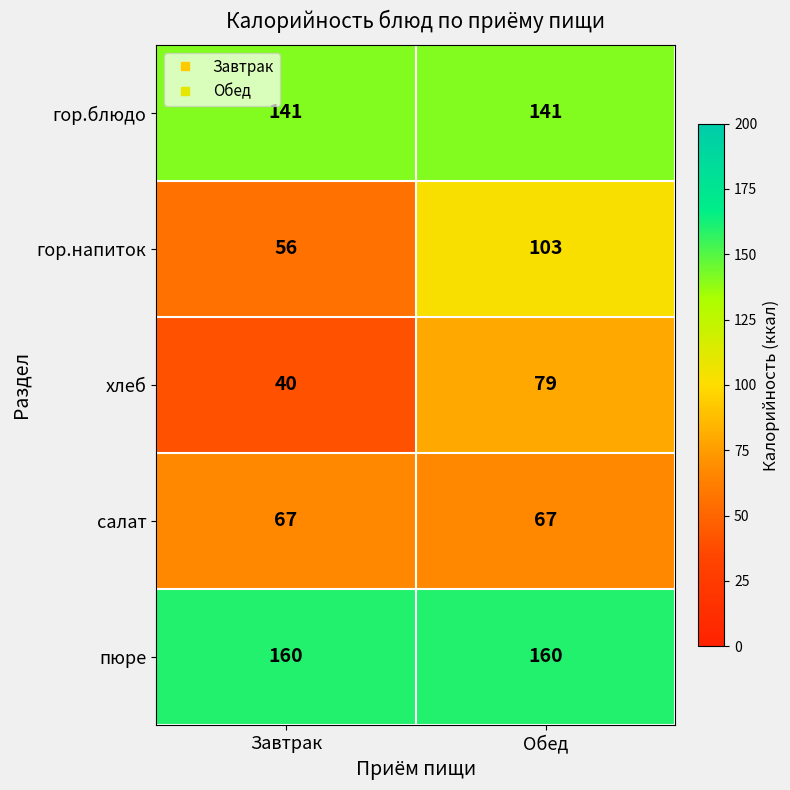

What is the average value of the пюре series?

160